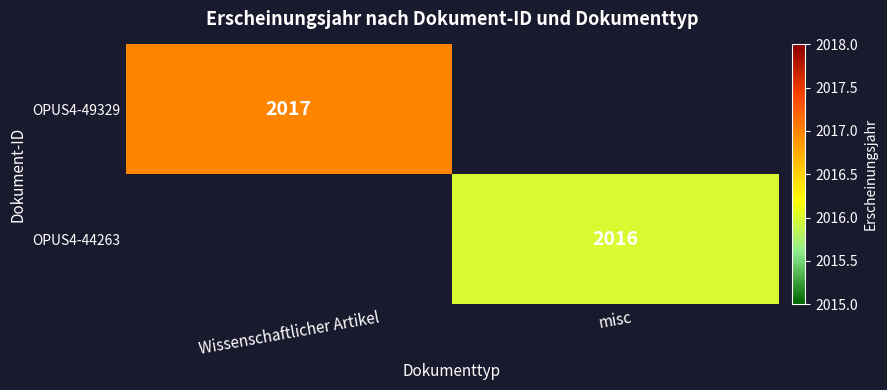

Is the value of OPUS4-44263 at misc greater than the value of OPUS4-49329 at Wissenschaftlicher Artikel?

No